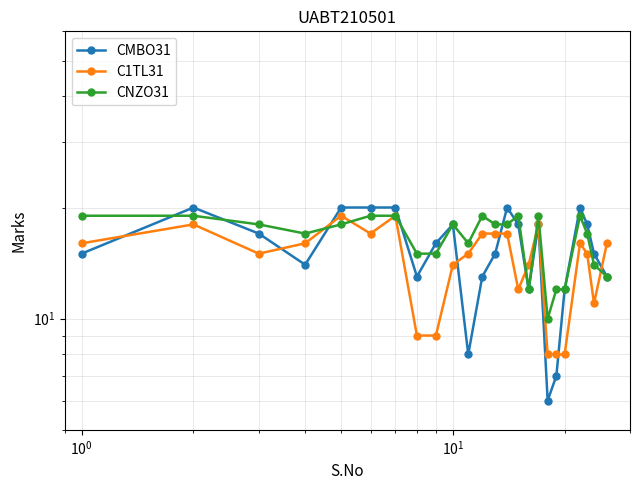

What are all the series names shown in the legend?

CMBO31, C1TL31, CNZO31